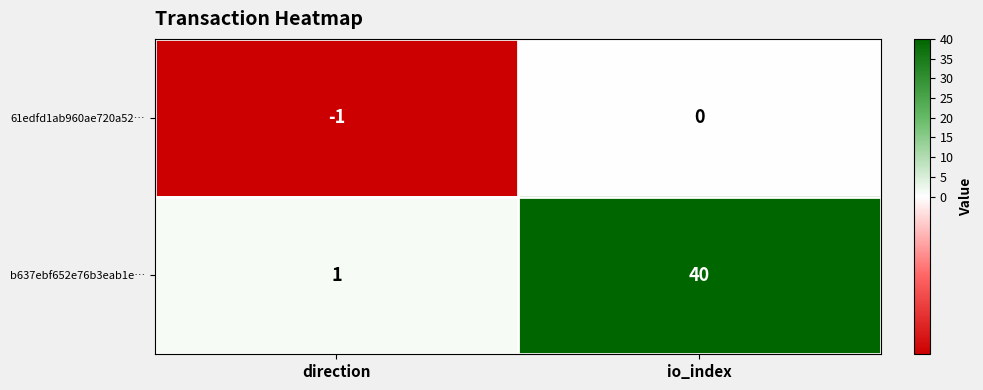

What is the sum of the b637ebf652e76b3eab1e… values at io_index and direction?

41